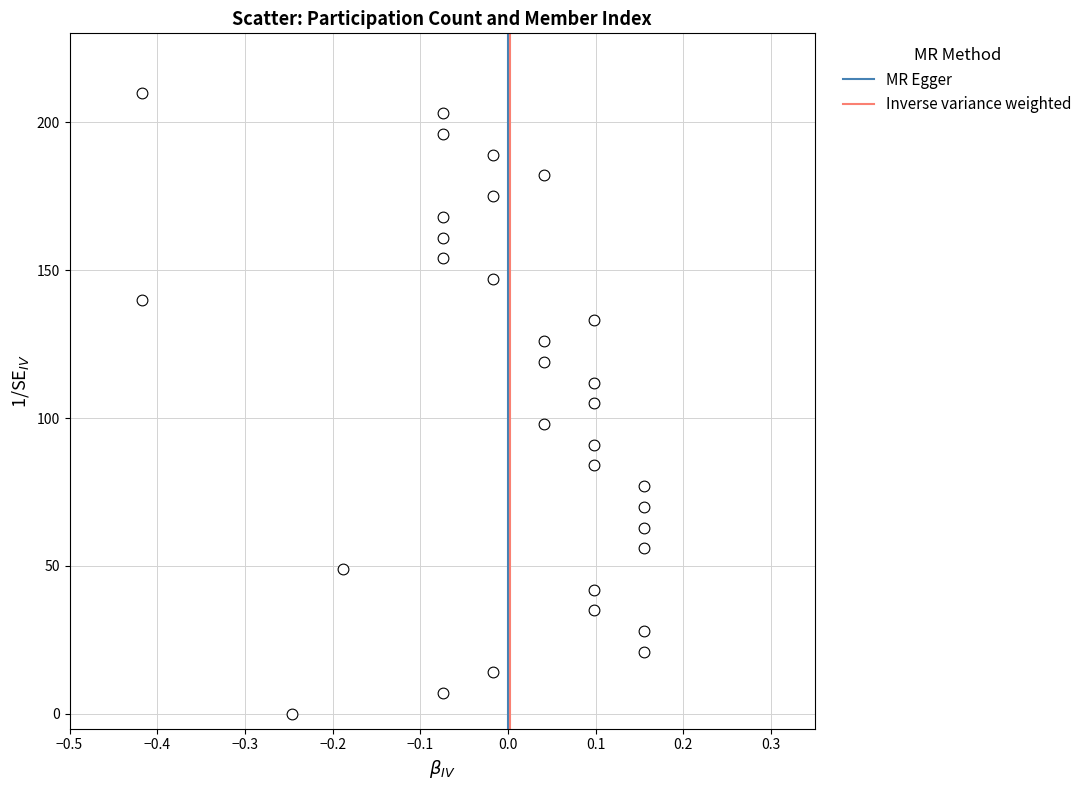

What is the range of Y values (max minus min)?

210